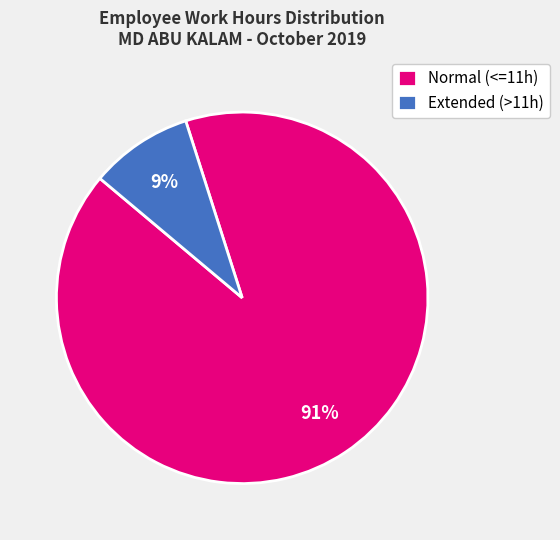

How many slices are in this pie chart?

2